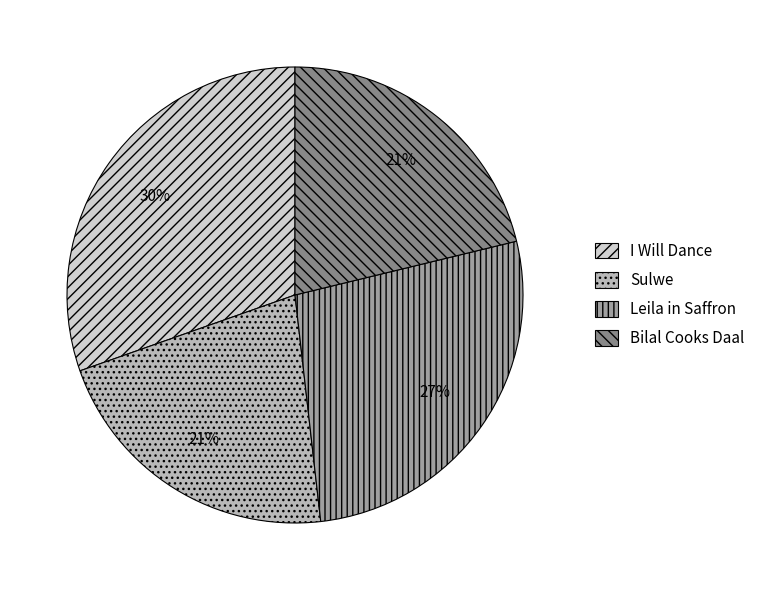

What is the largest slice in the pie chart?

I Will Dance